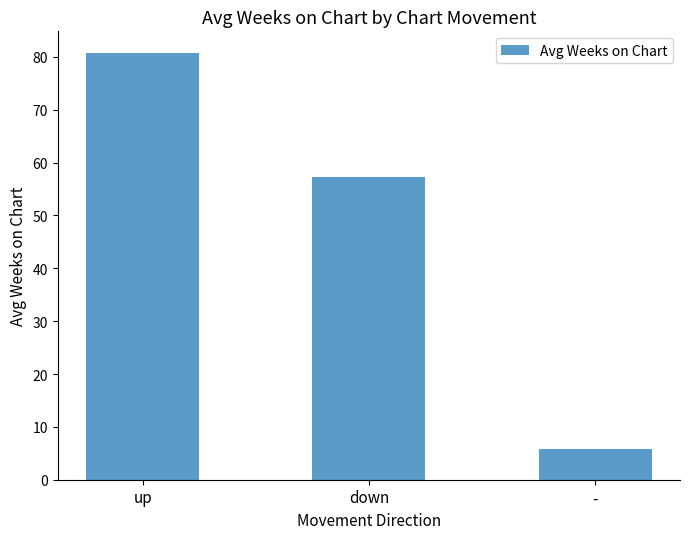

Reading right to left, extract all data points from this chart.

-=5.8	down=57.3	up=80.8